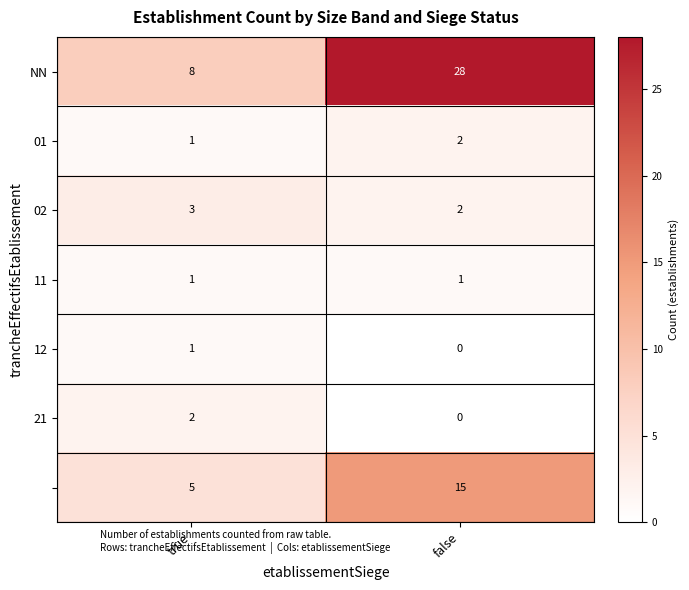

Which label corresponds to the largest value in the chart?

false